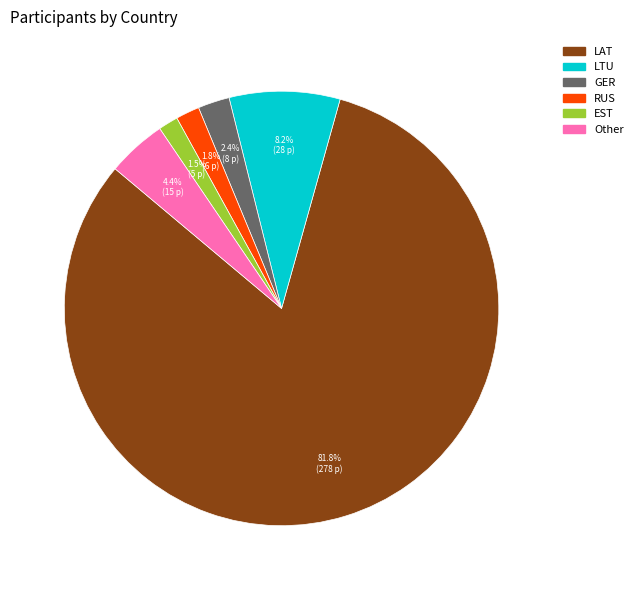

What is the total percentage of LAT and RUS?

83.5%